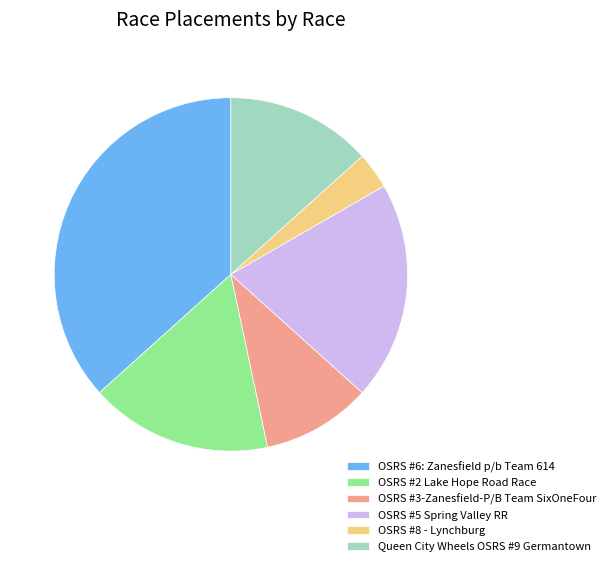

Is it true that OSRS #3-Zanesfield-P/B Team SixOneFour is 10% of the pie?

True